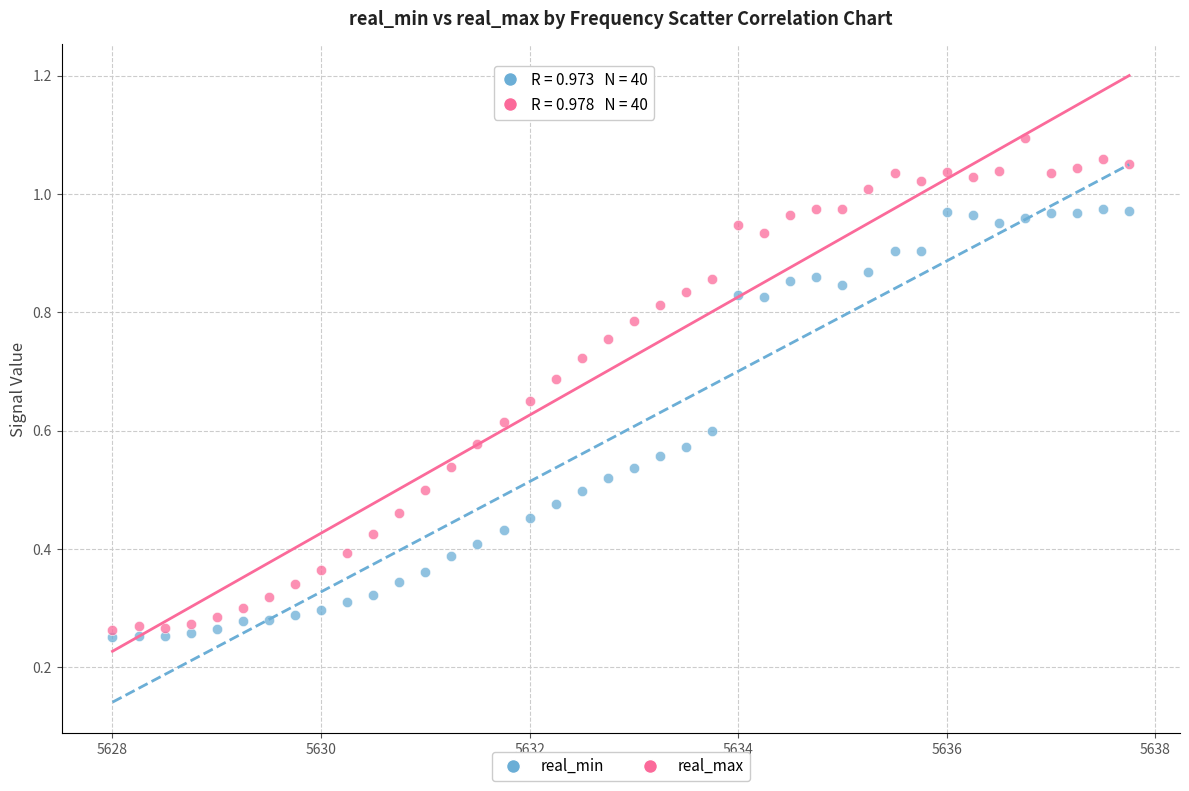

Across all data points, what is the range of X values (max minus min)?

9.8